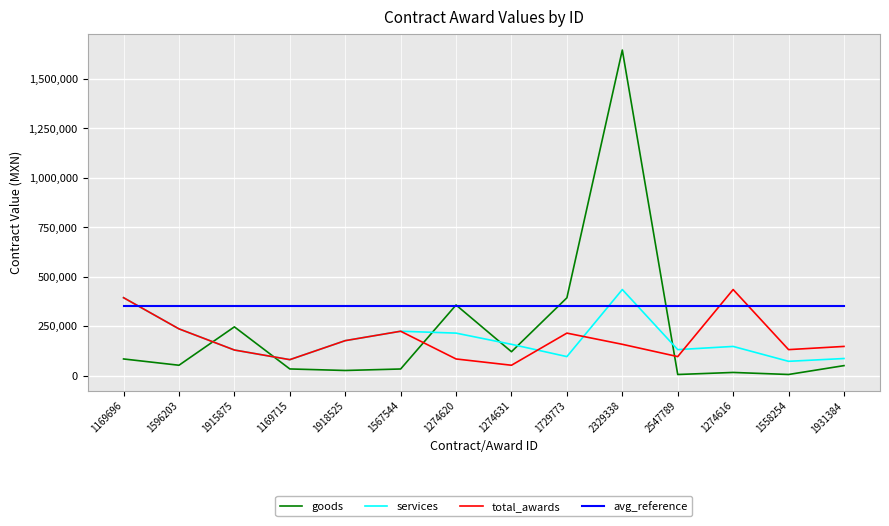

In total_awards, how many points are lower than both neighbors (excluding endpoints)?

4